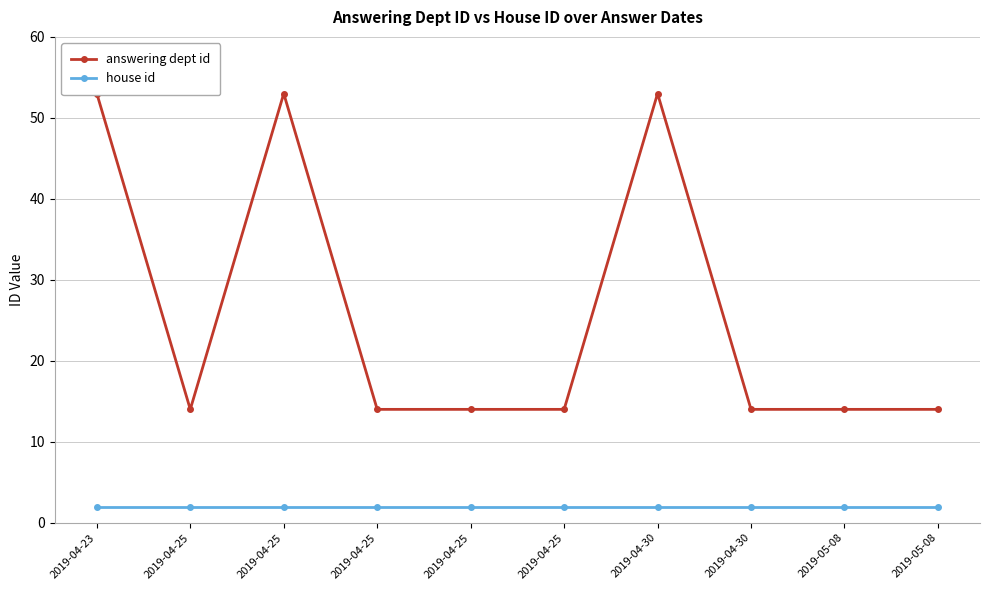

At which category is the sum across all series the highest?

2019-04-23